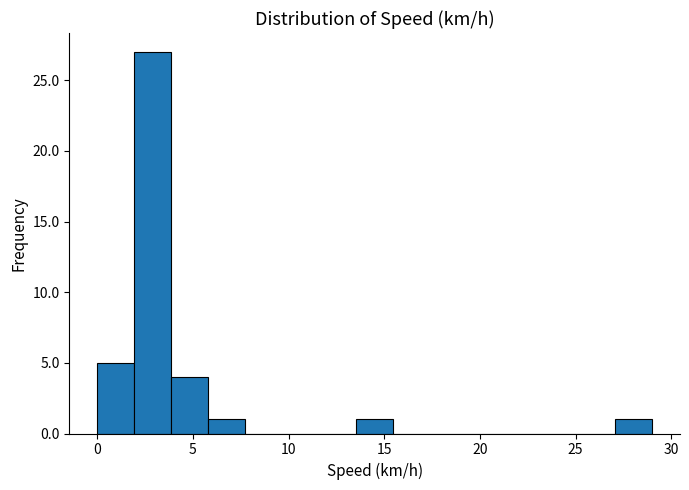

Read against the x-axis, roughly where is the centre of the tallest bar?

3.0